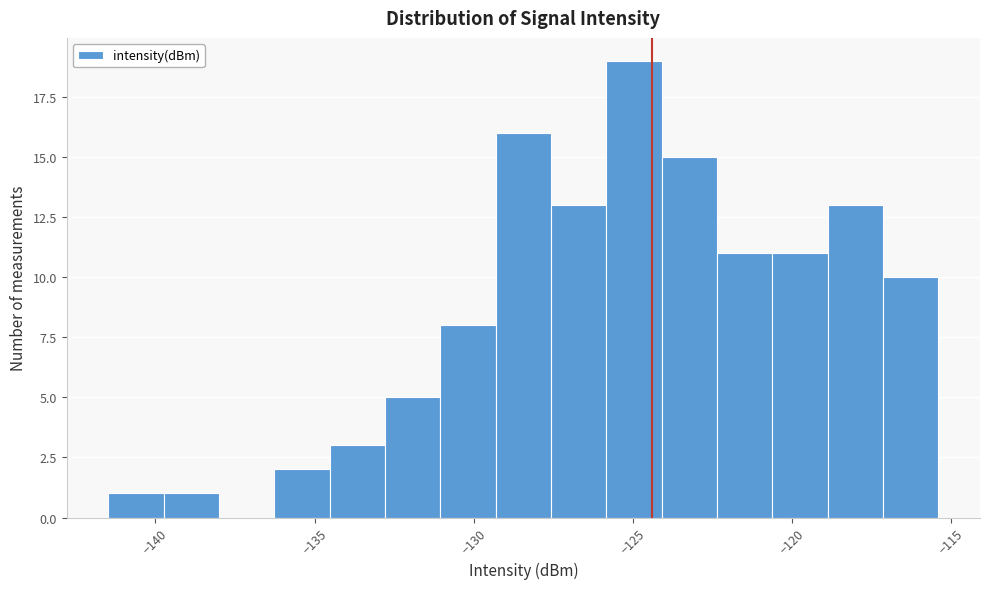

Read against the x-axis, roughly where is the centre of the tallest bar?

-125.0